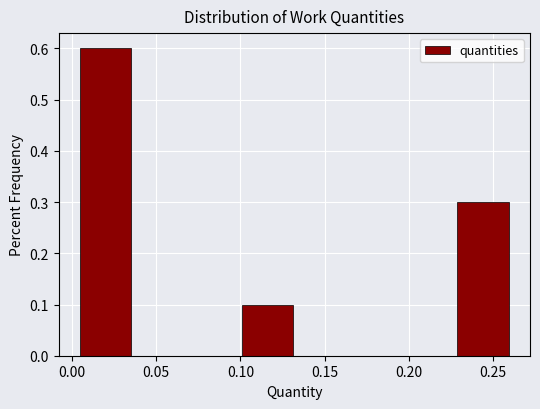

Reading left to right, list every bar in this chart as the range it spans on the x-axis followed by its height. Neither the bar edges nor the heights are printed on the chart, so give them approximately, as read against the axes.

0.004 to 0.036: 0.6
0.036 to 0.068: 0
0.068 to 0.100: 0
0.100 to 0.132: 0.1
0.132 to 0.164: 0
0.164 to 0.196: 0
0.196 to 0.228: 0
0.228 to 0.260: 0.3